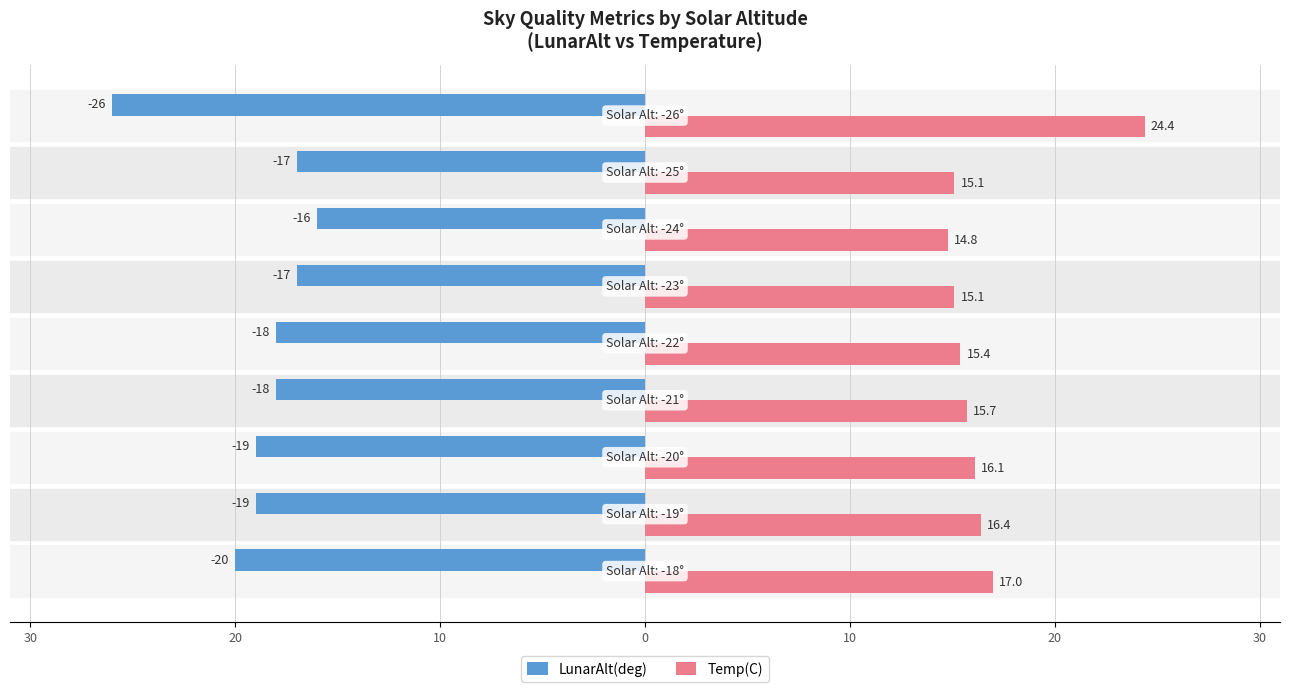

What are all the series names shown in the legend?

LunarAlt(deg), Temp(C)